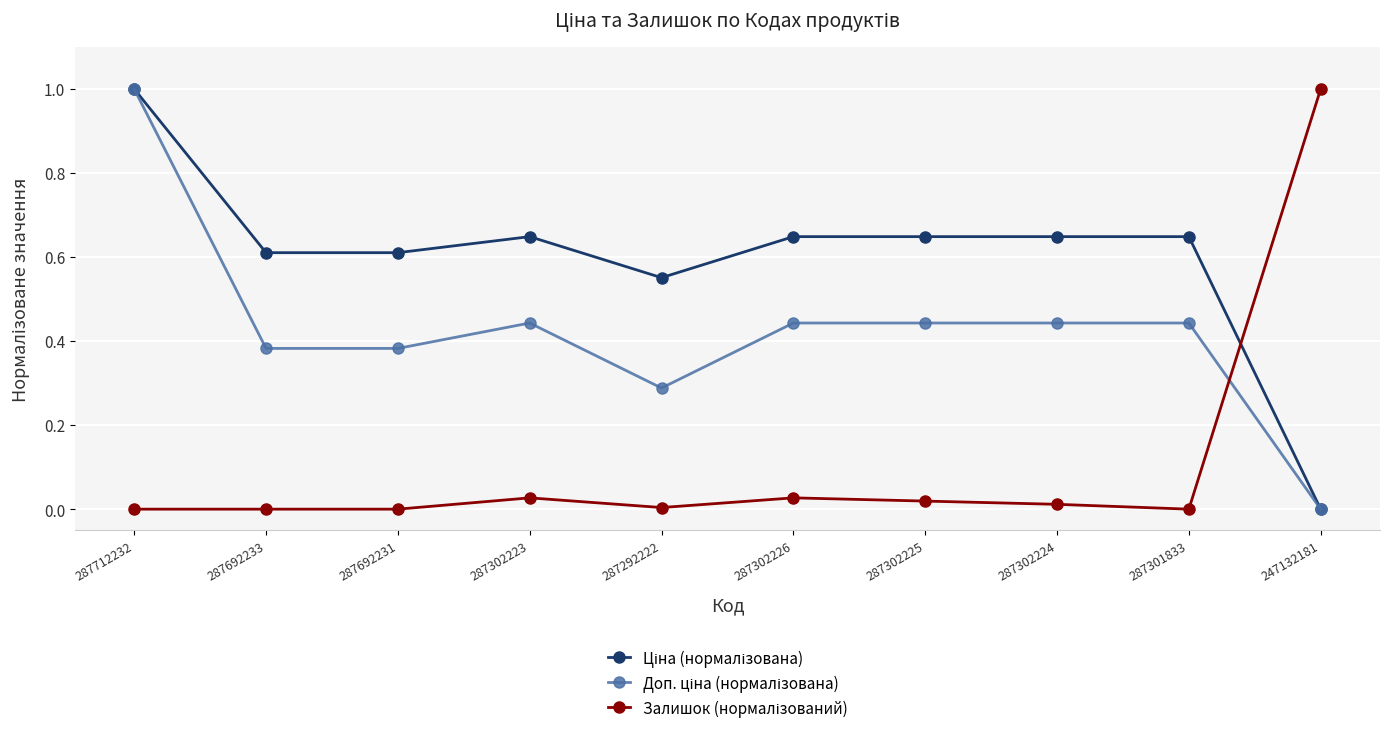

What is the label of the 3rd point from the right?

287302224